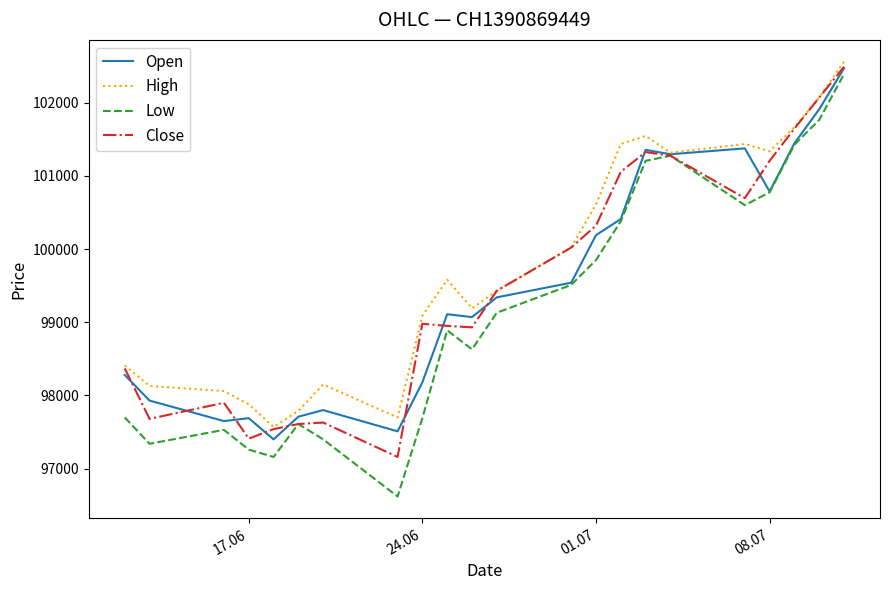

Which series has the largest range (max minus min)?

Low